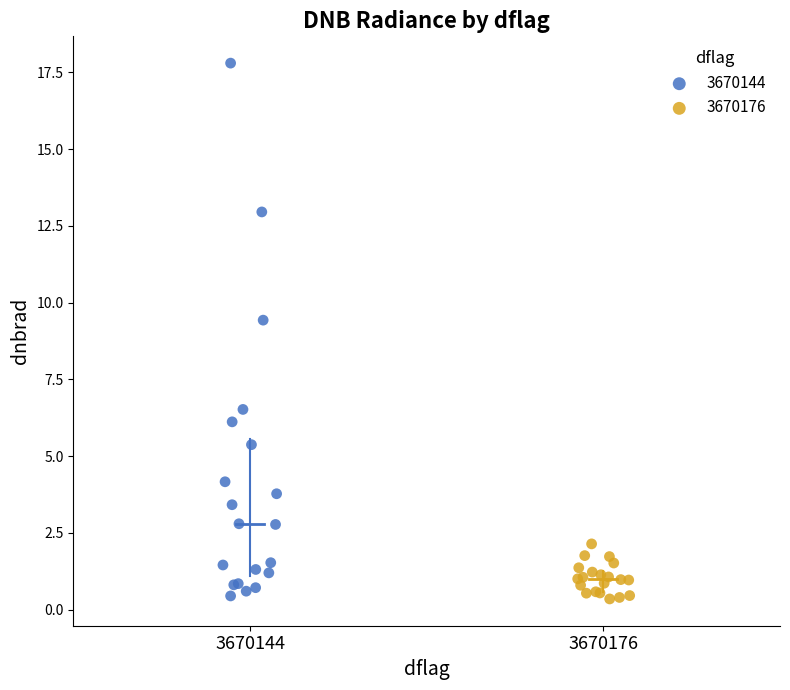

What are all the series names shown in the legend?

3670144, 3670176